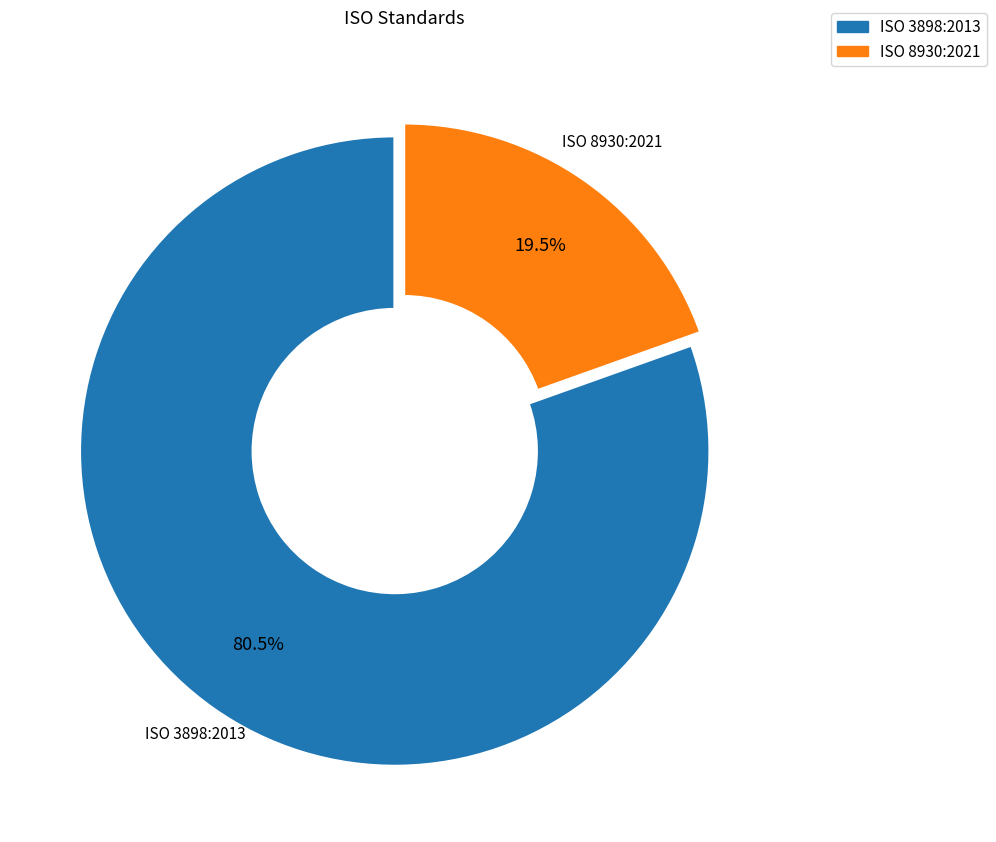

To the nearest percent, what is the combined percentage of ISO 8930:2021 and ISO 3898:2013?

100%